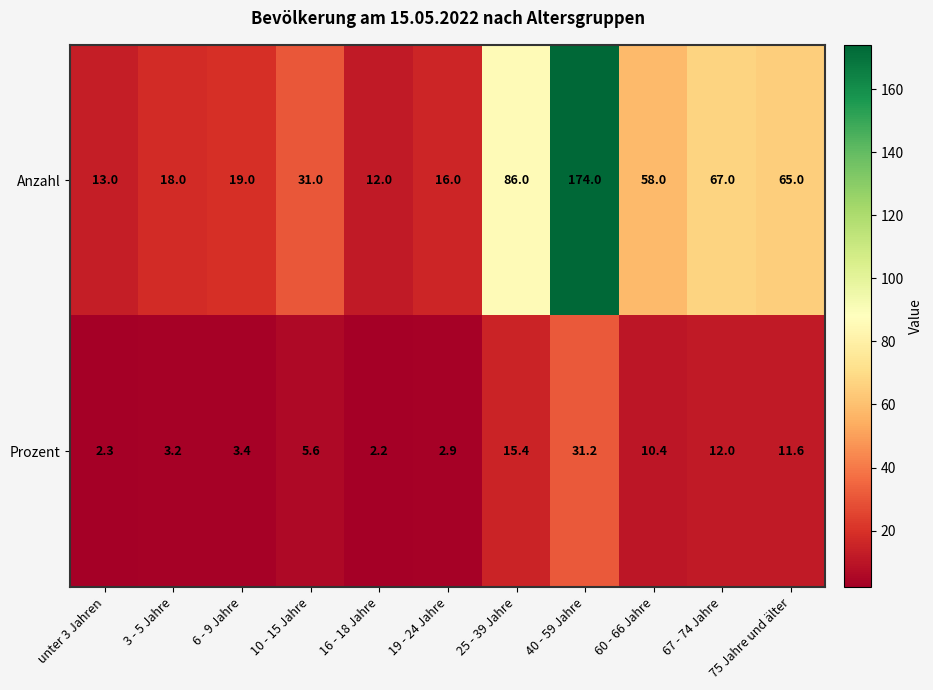

At which label does Prozent reach its peak?

40 - 59 Jahre